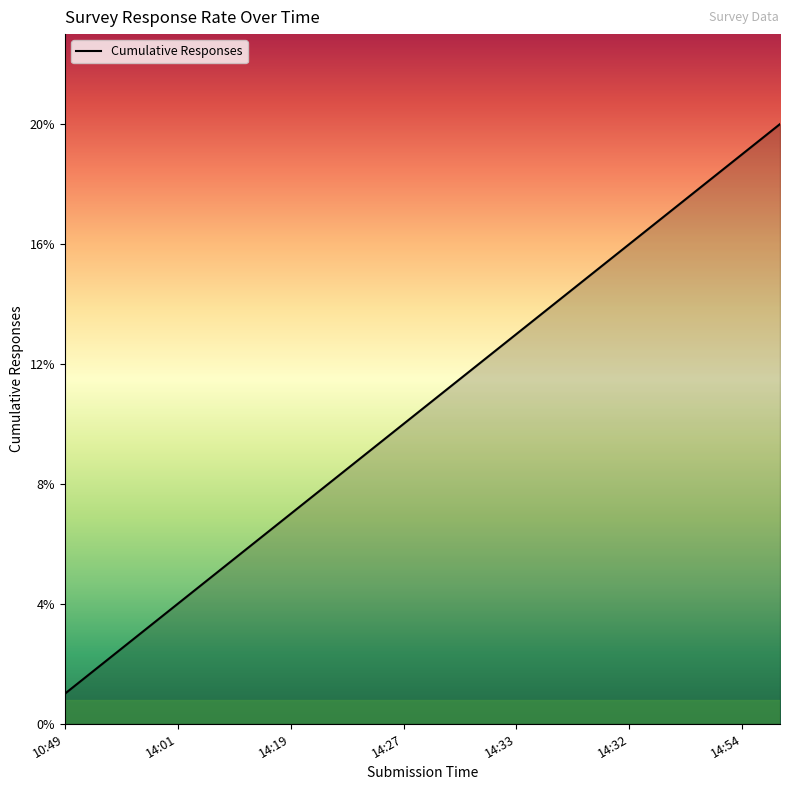

What is the difference between the maximum and minimum values?

19